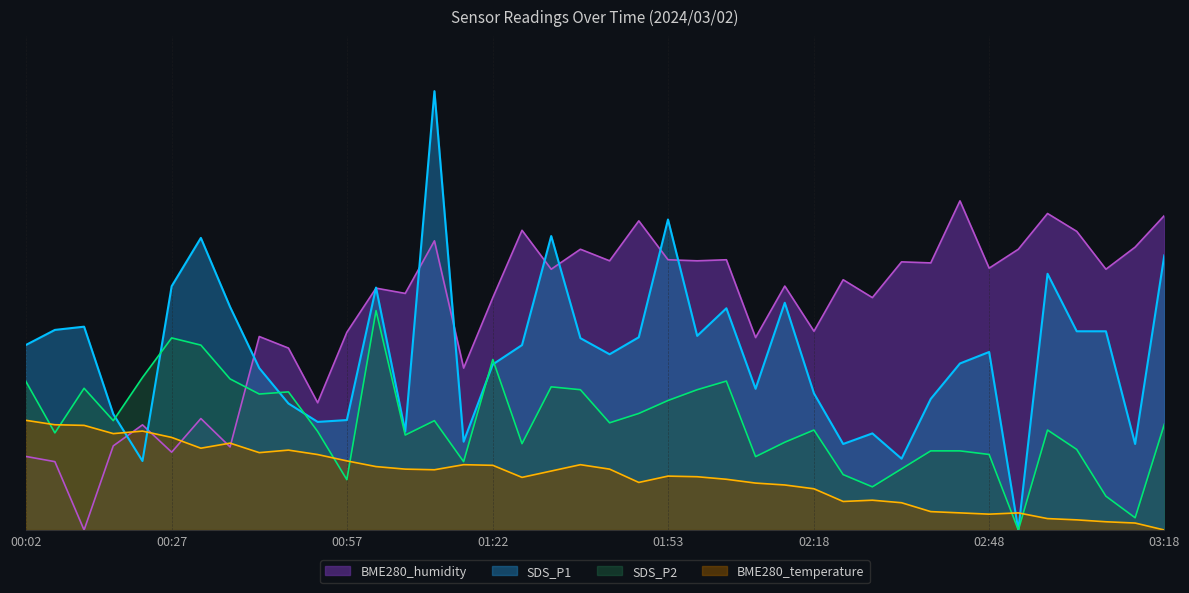

At which label is SDS_P2 closest to 20?

00:17